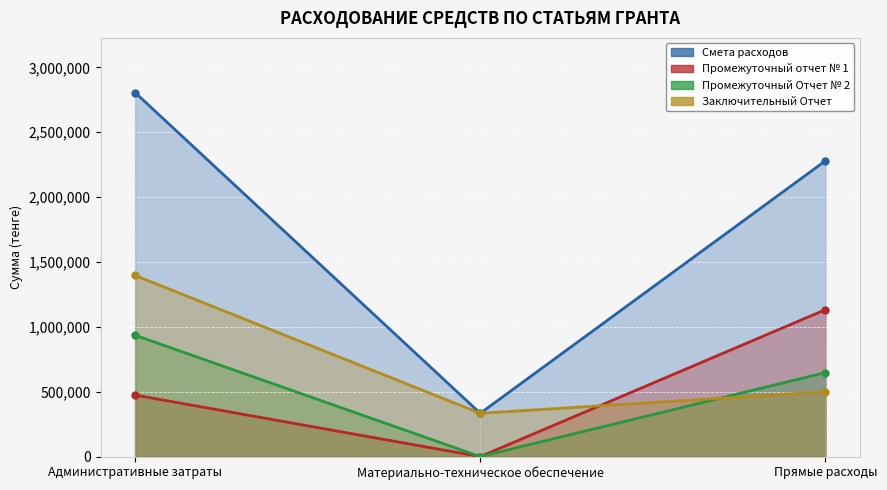

How many distinct data groups are displayed?

4